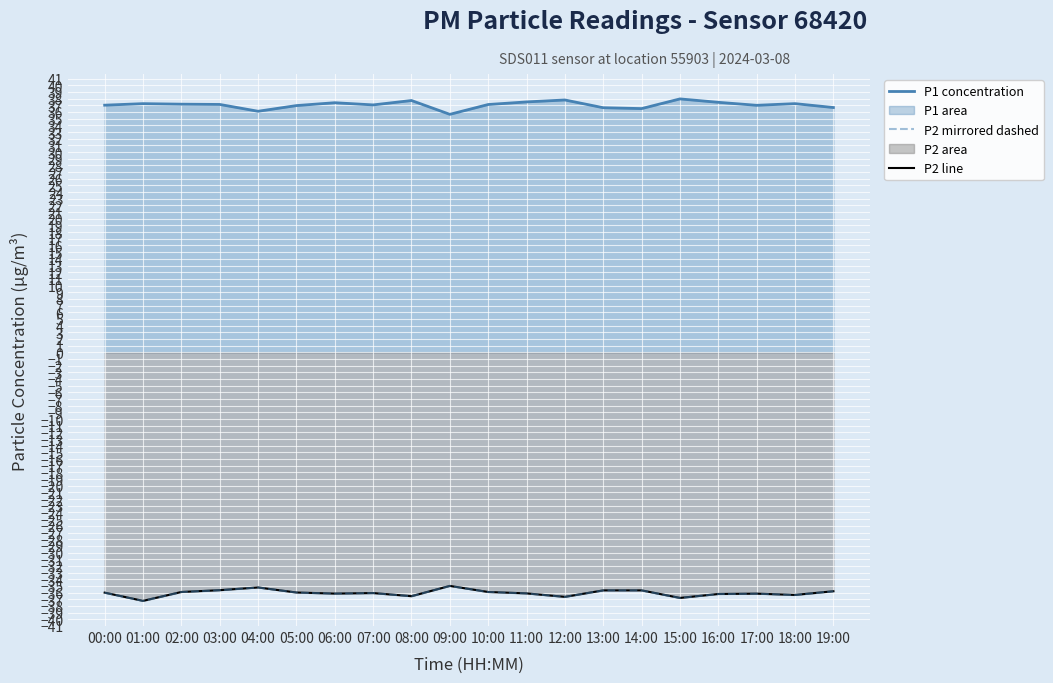

What position from the right is 00:00?

20